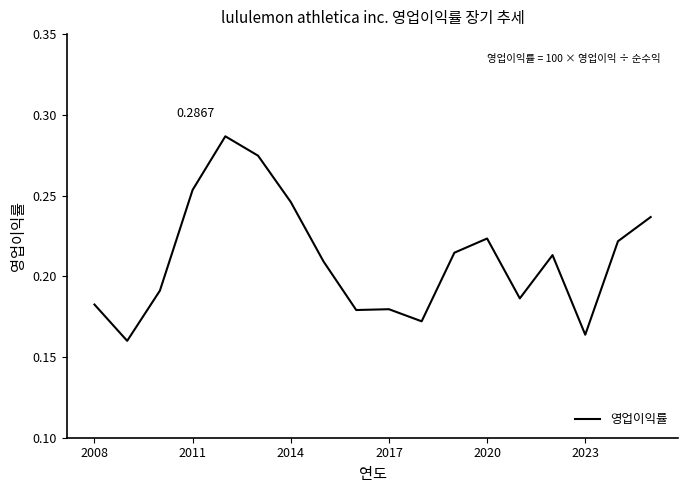

Count the values in the range 0 to 1.

18